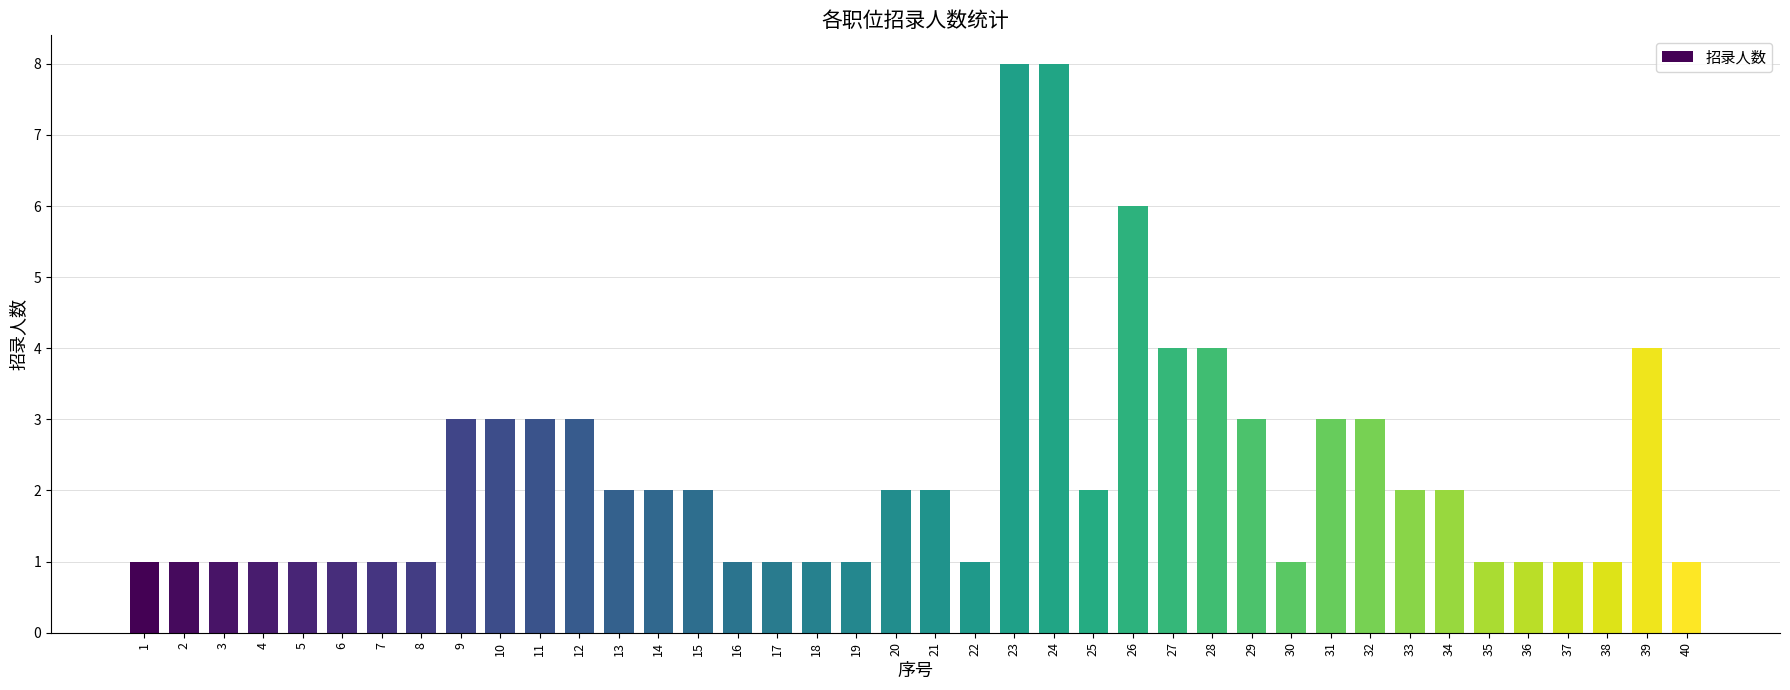

What is the change in value from 26 to 29?

-3